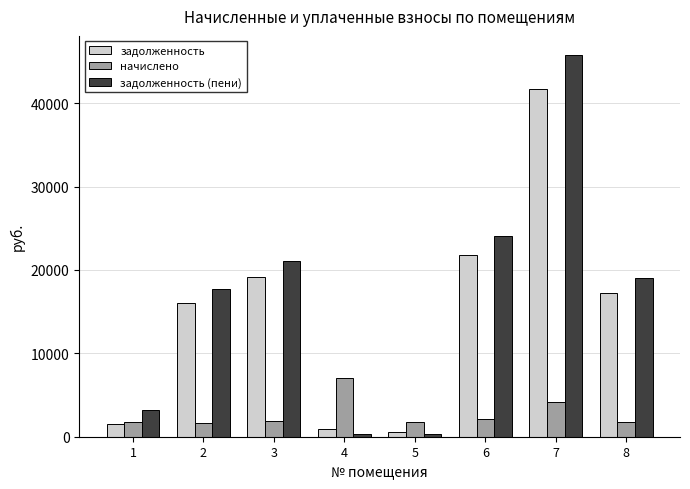

What is the value of the начислено bar at the 3rd from the left?

1899.3